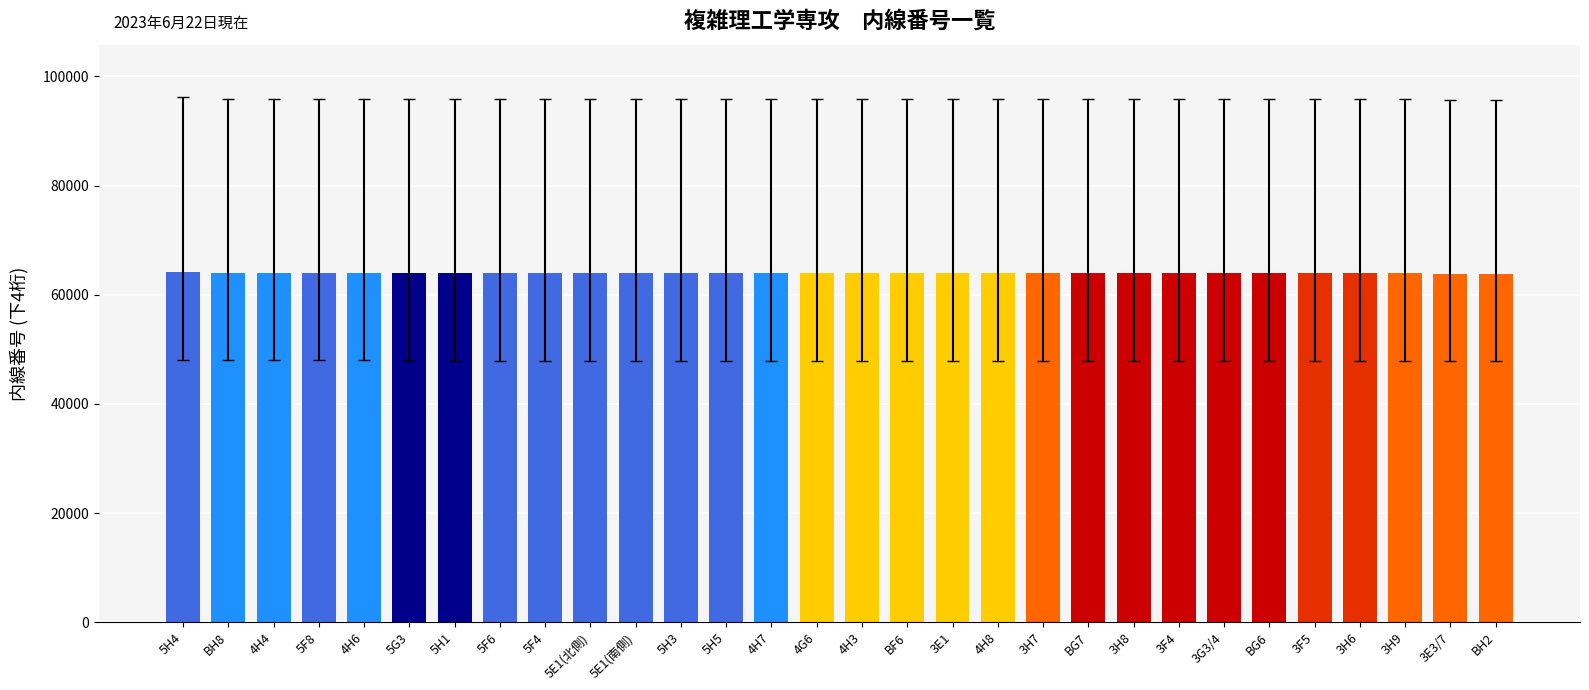

Approximately how many times larger is the value at BF6 compared to 4H6?

1.0